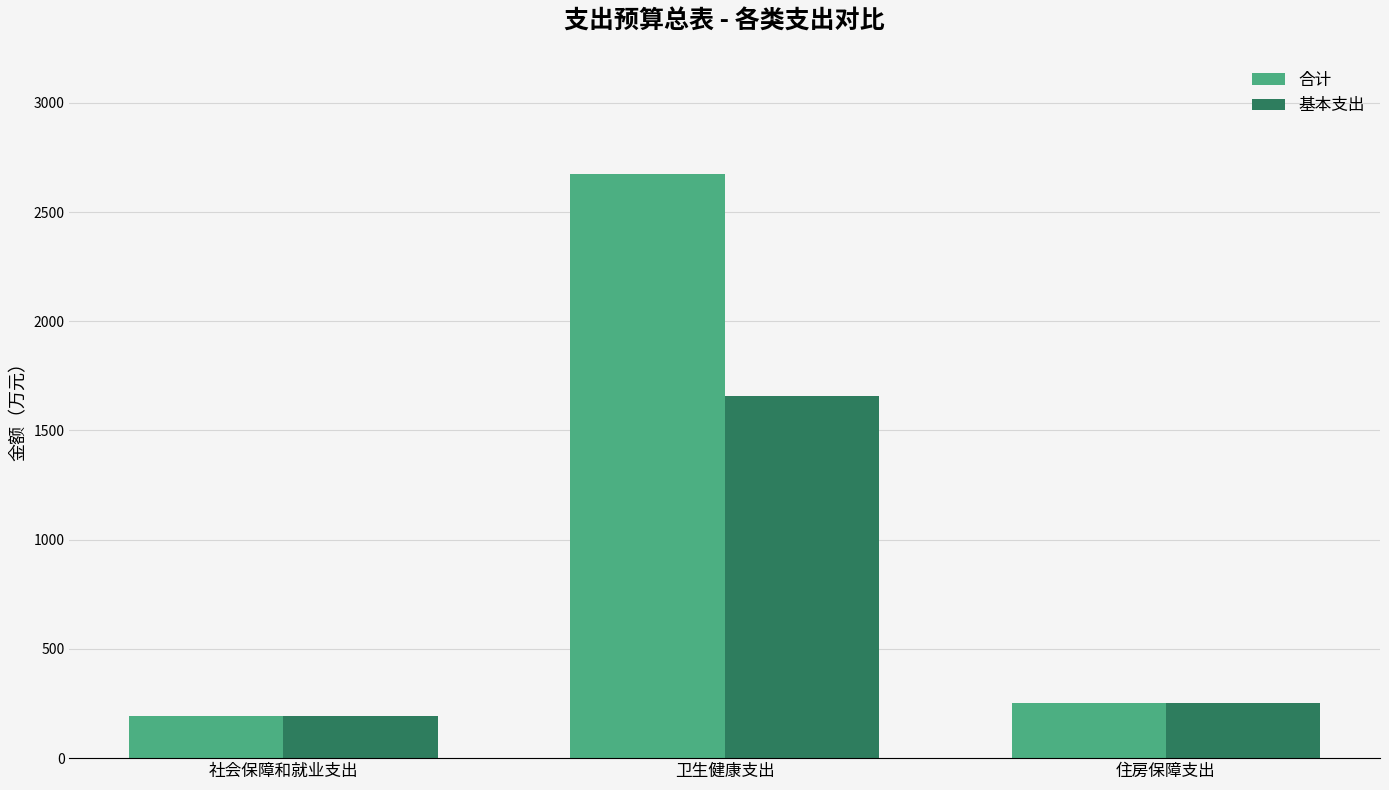

What is the maximum value for 合计?

2675.4